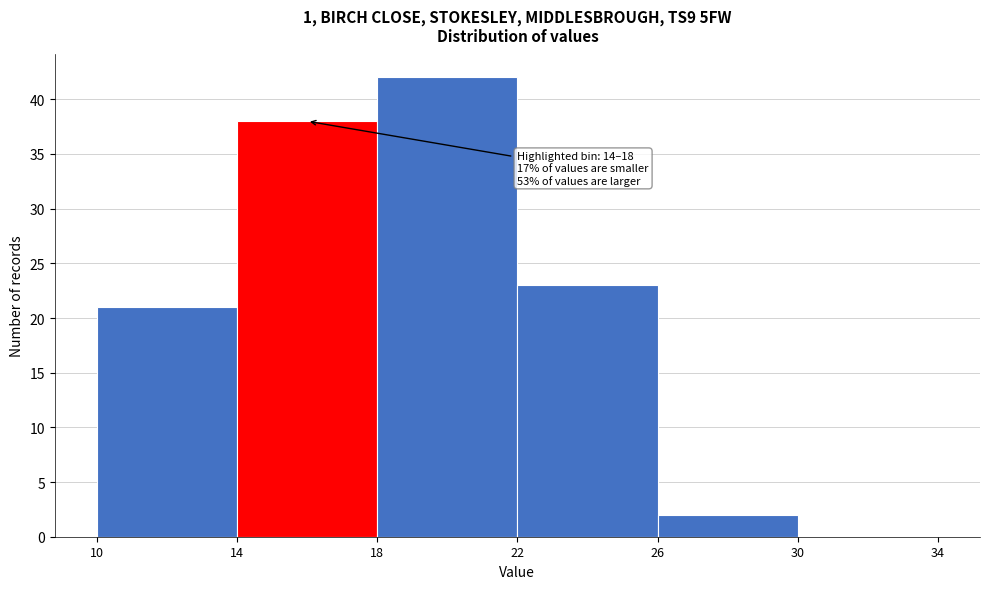

Which range on the x-axis has the tallest bar?

18 to 22